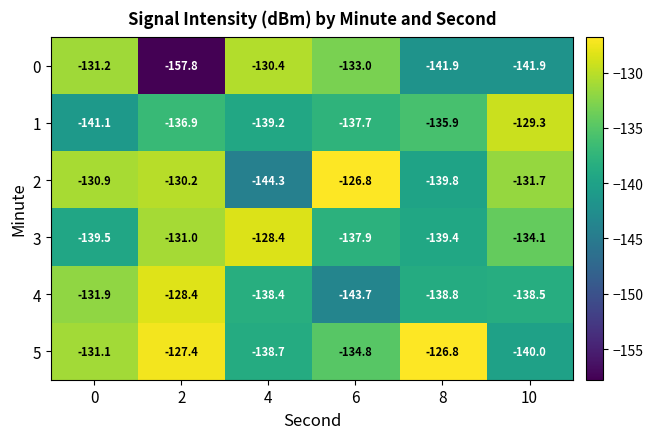

Rank the categories by 5 value from highest to lowest.

8, 2, 0, 6, 4, 10